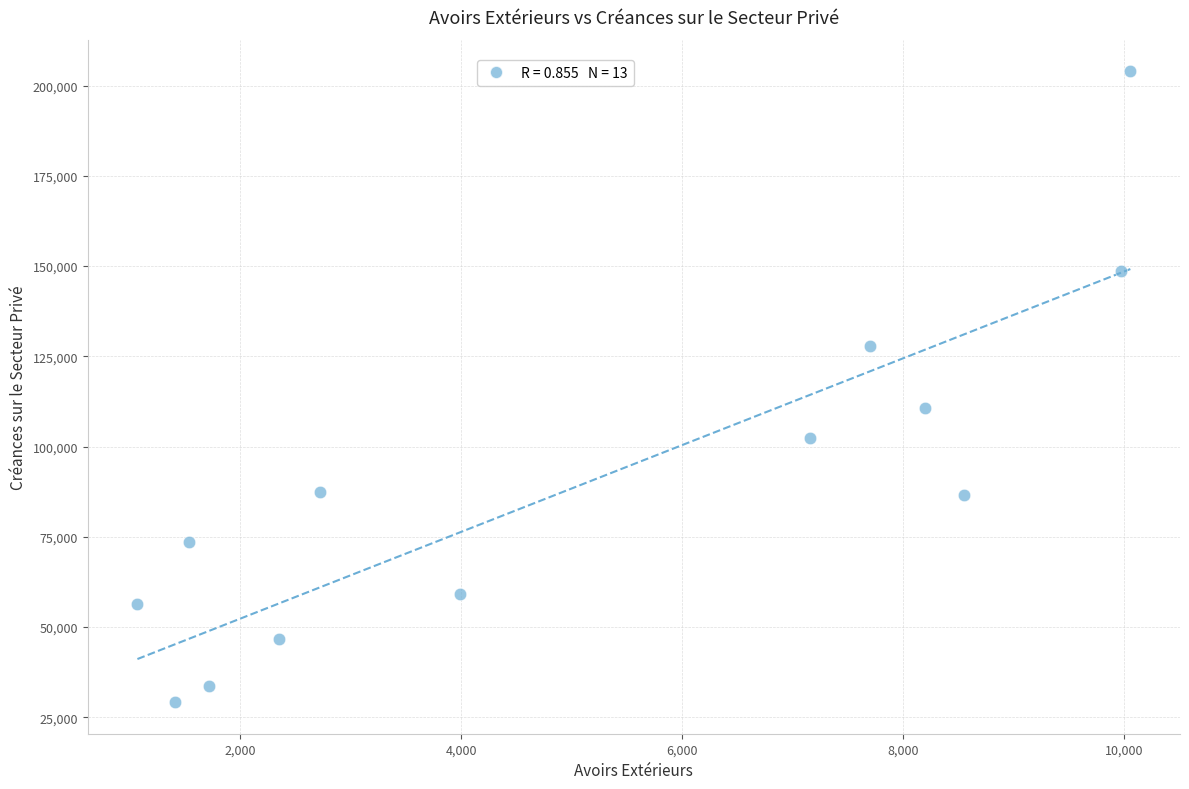

What is the range of Y values (max minus min)?

174856.1